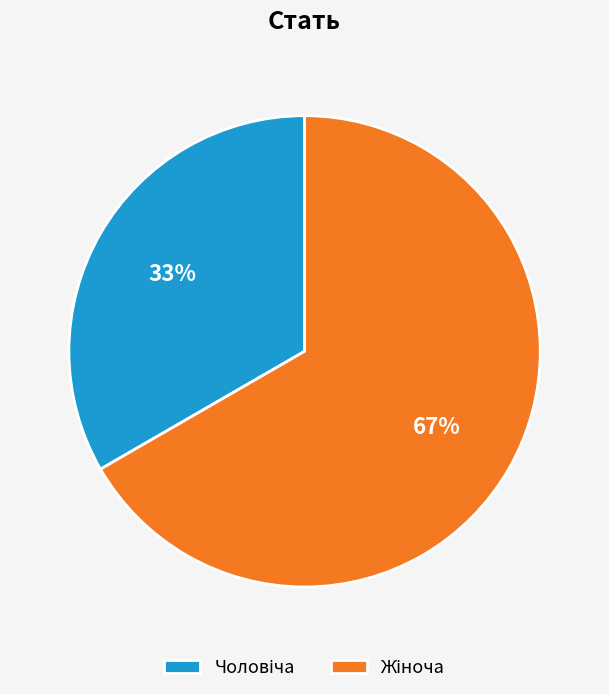

Does any single category account for the majority?

Yes